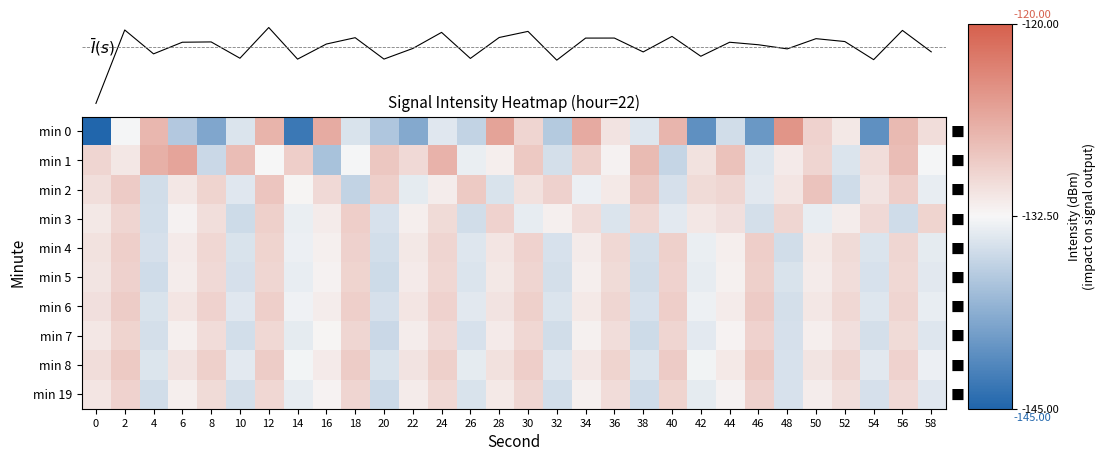

Is the value of min 7 at 18 greater than the value of min 6 at 46?

No